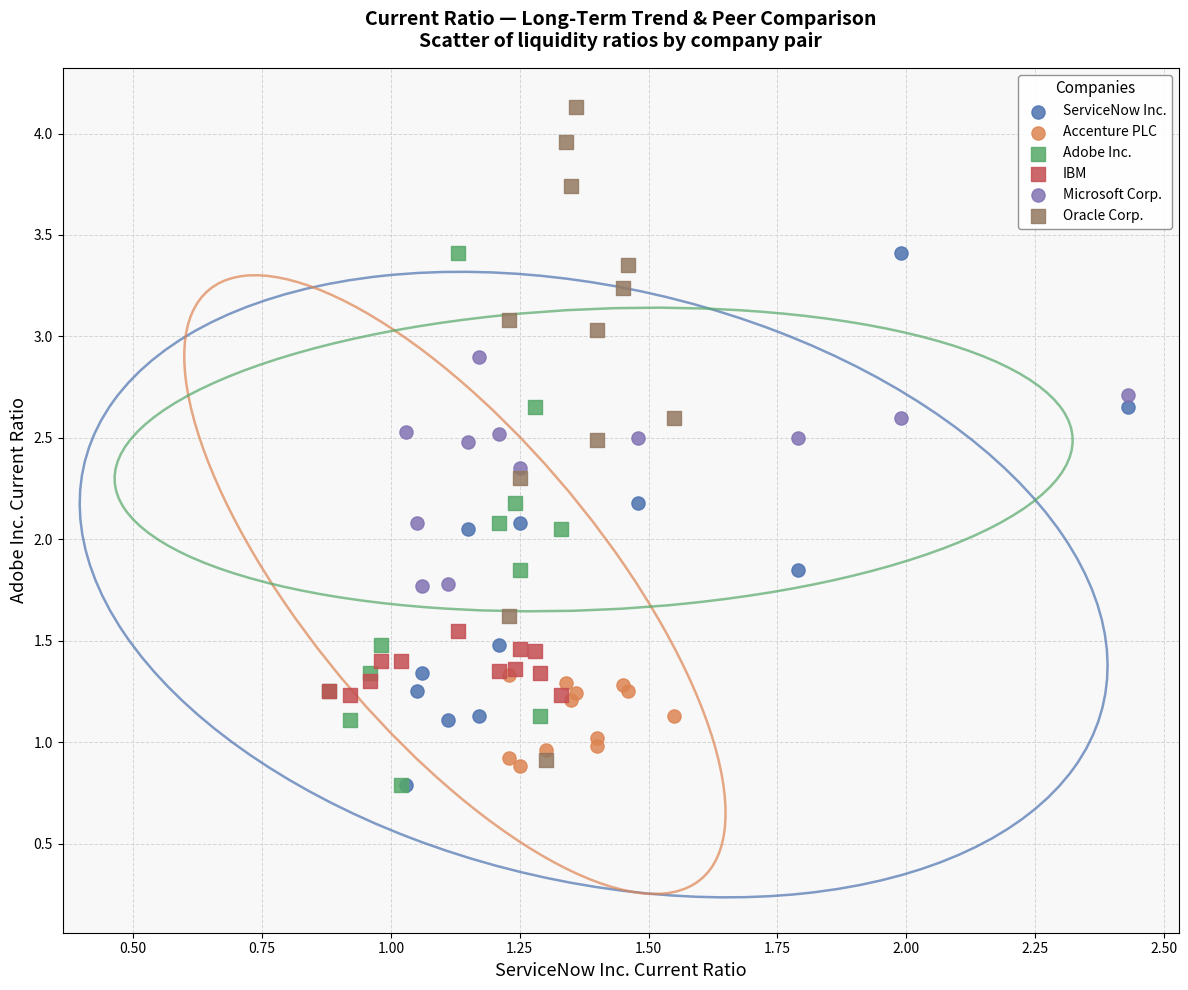

Which series contains the highest Y value?

Oracle Corp.